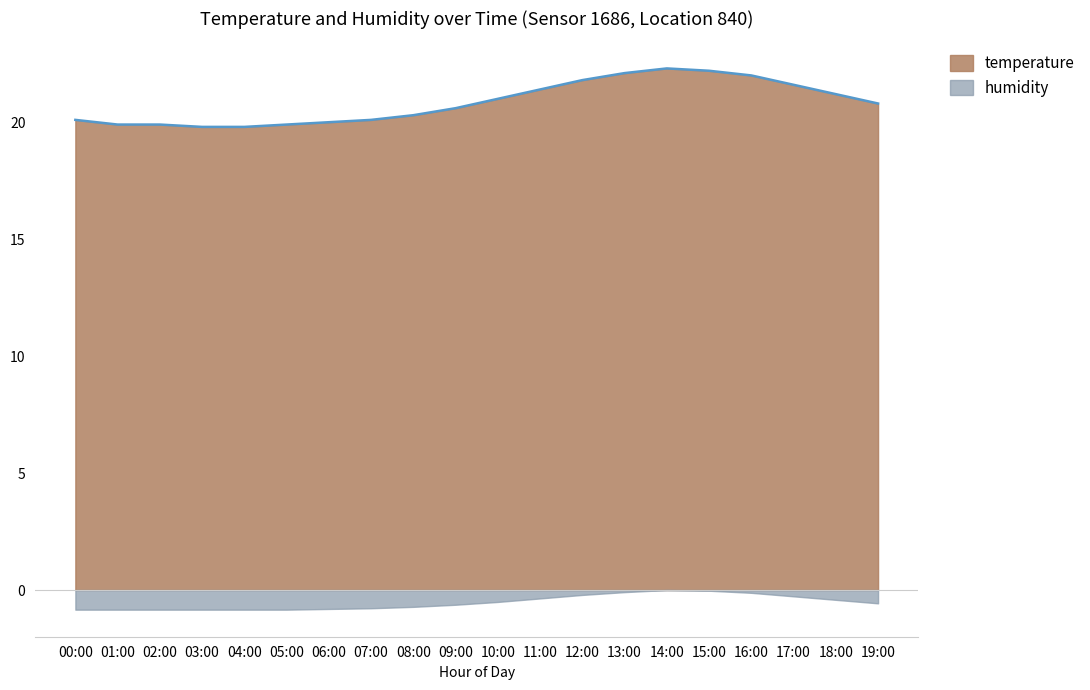

How many lines are shown in the chart?

2